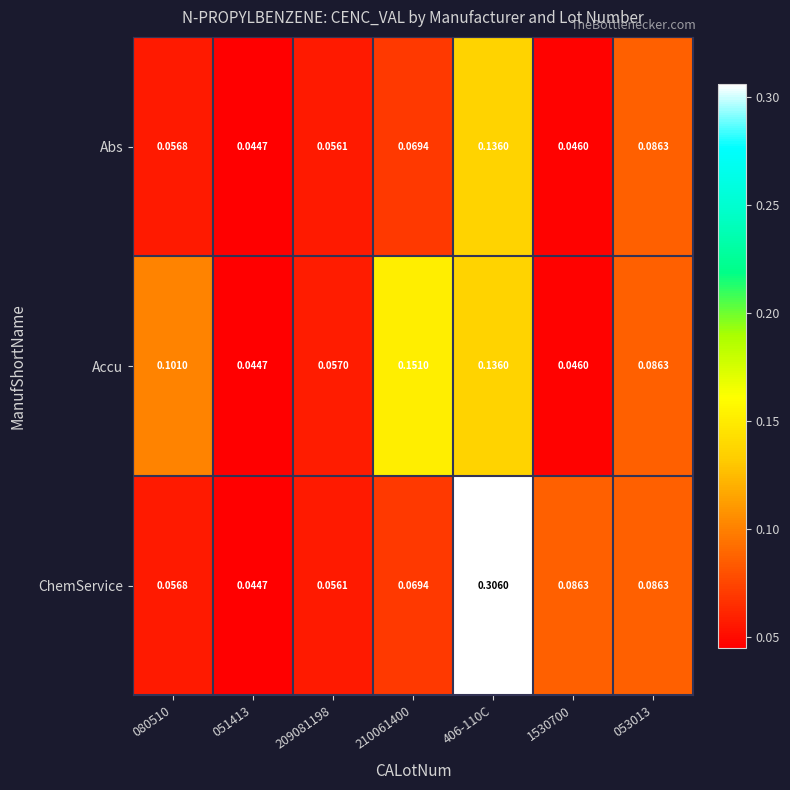

Which series has the widest spread of values?

ChemService